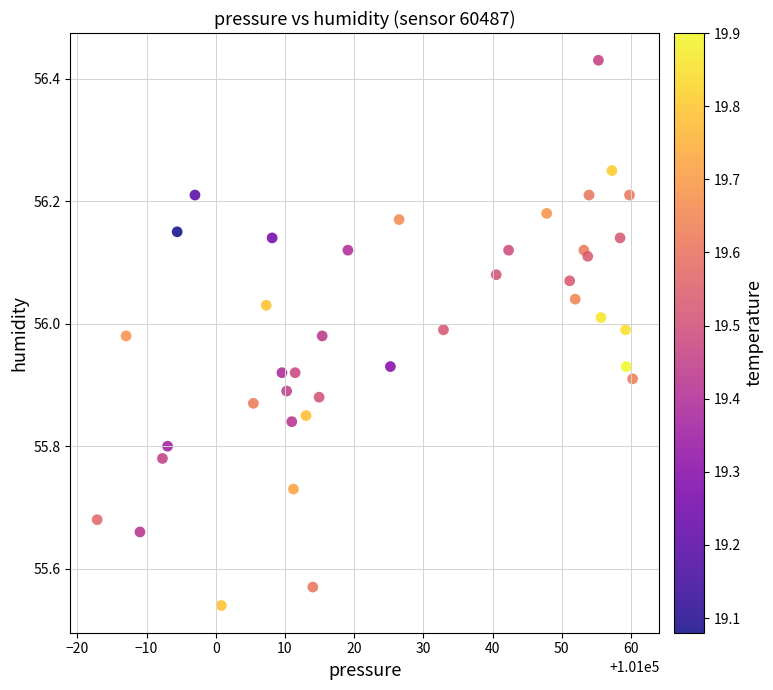

What is the range of X values (max minus min)?

77.4